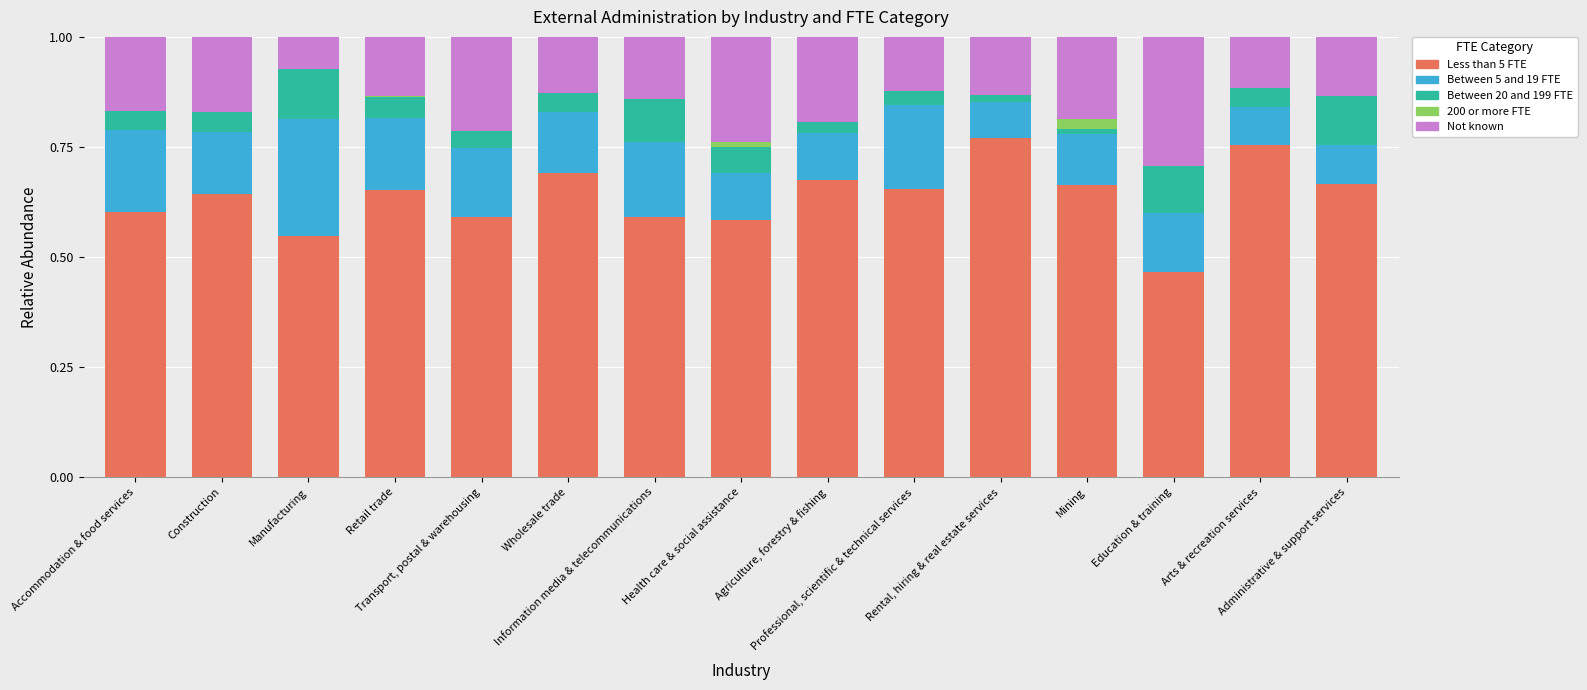

Count the number of categories in the chart.

15